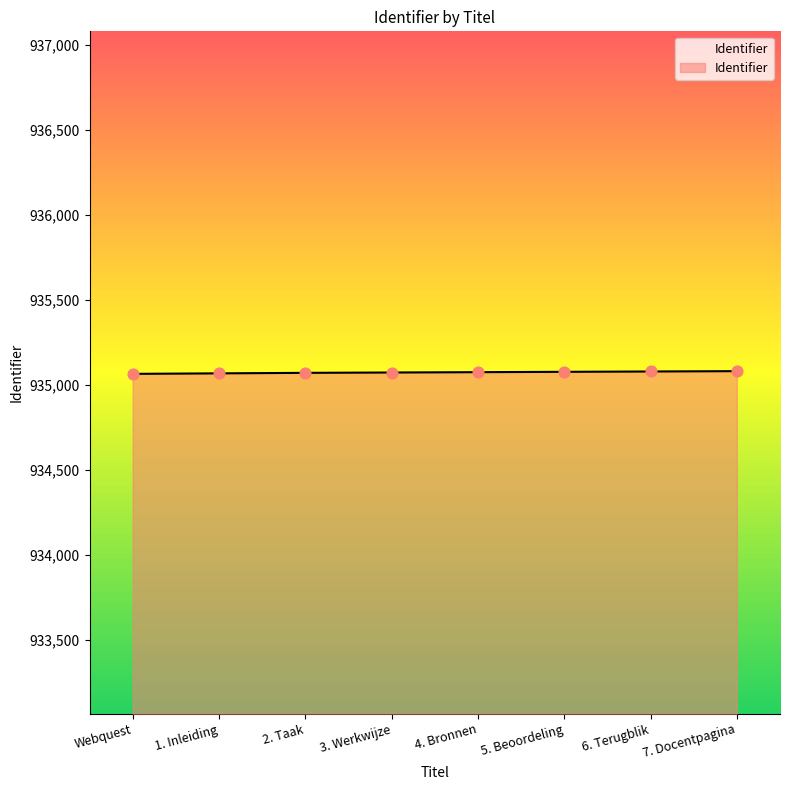

What is the ratio of the value at 5. Beoordeling to the value at 4. Bronnen?

1.0